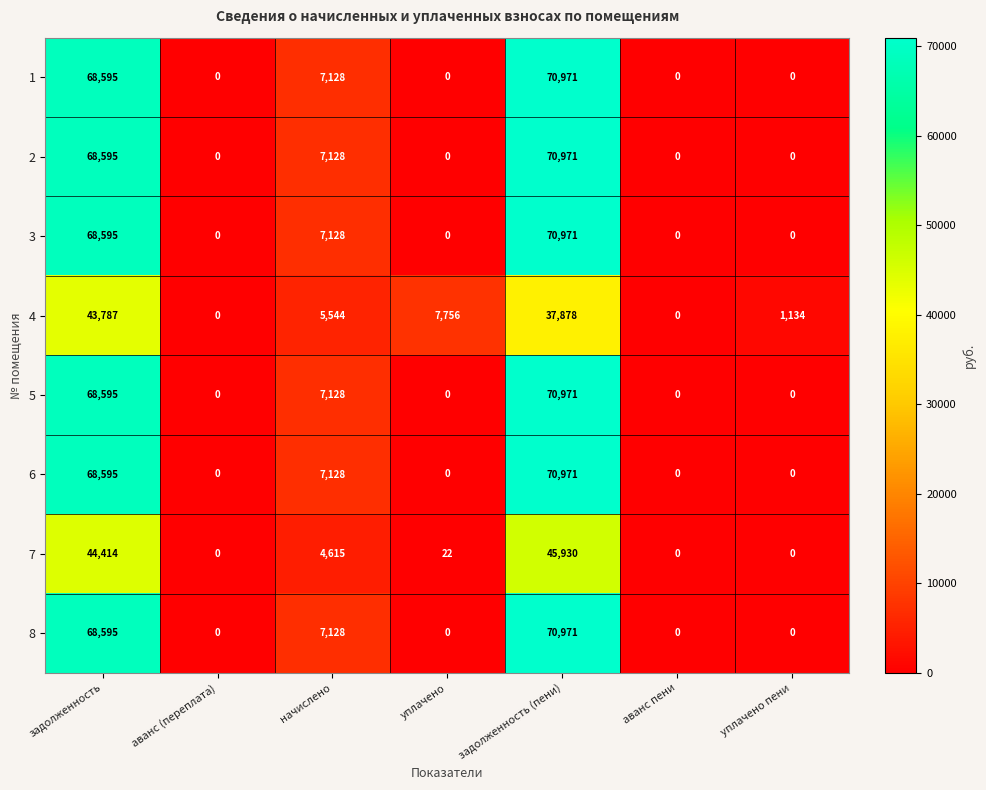

What is the spread (max minus min) of values at задолженность?

24808